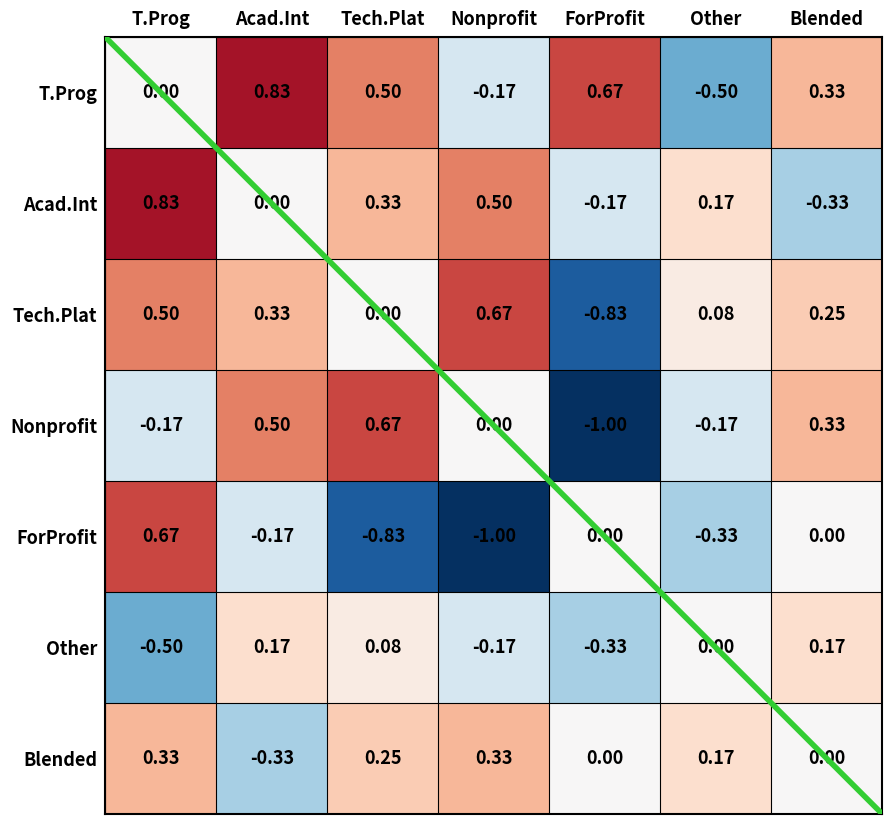

Count the number of data series in this chart.

7